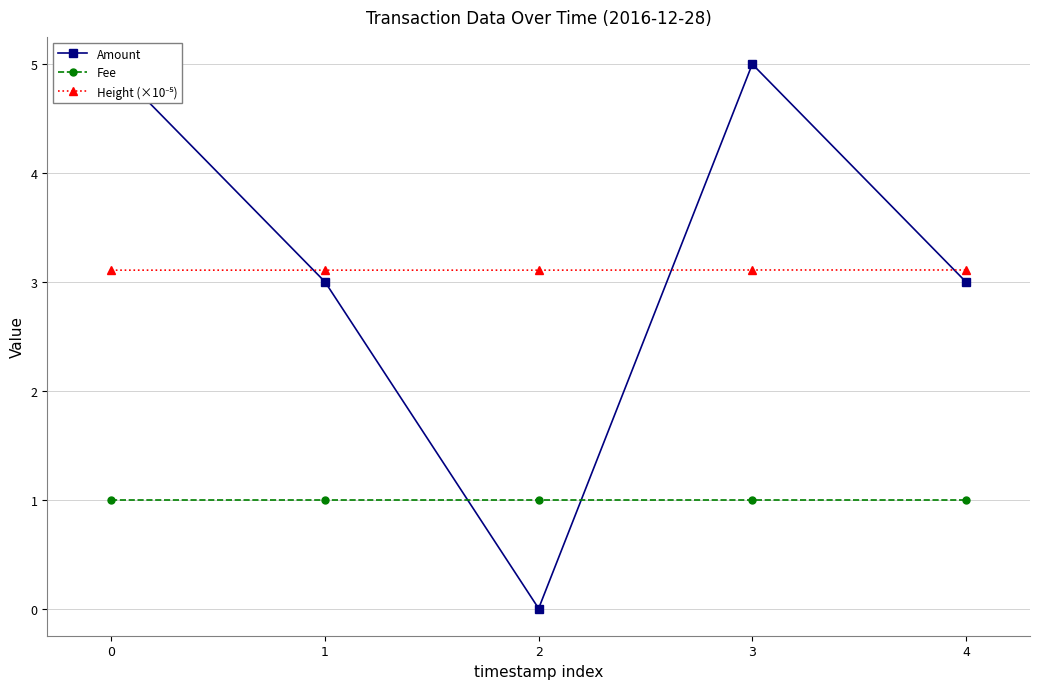

True or false: Fee and Height (×10⁻⁵) cross at least once.

False